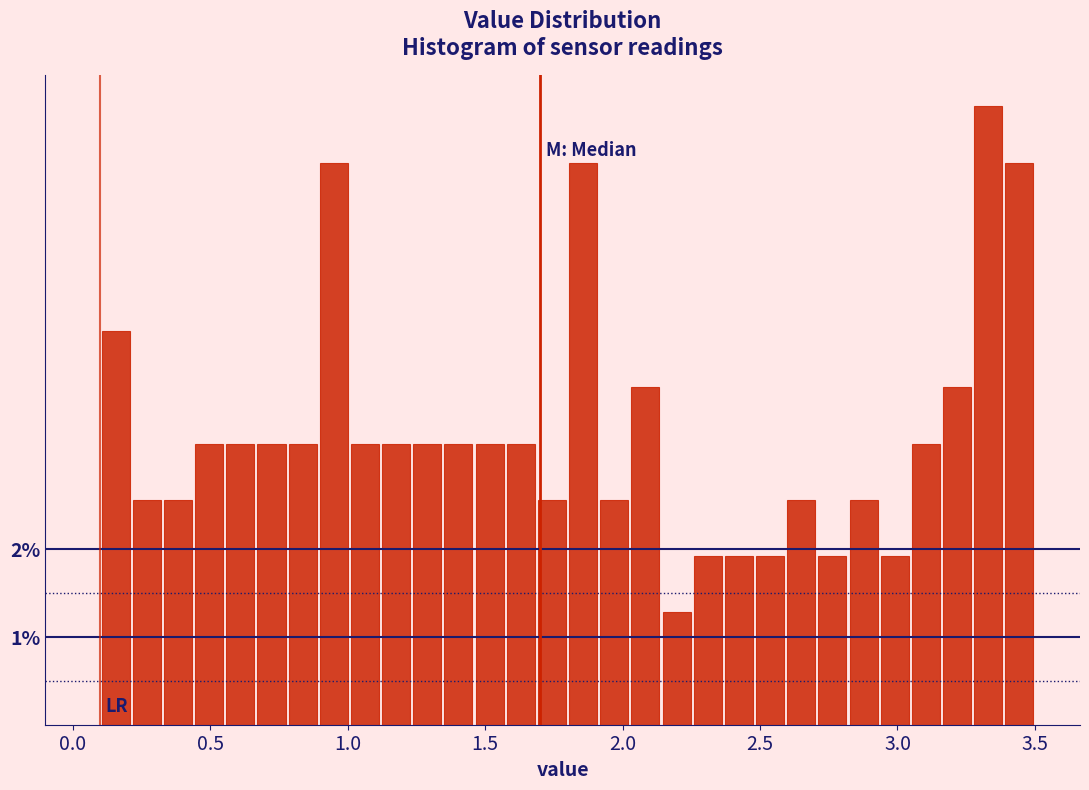

Around what value on the x-axis is the tallest bar? Give the approximate position of its centre, as read against the axis.

3.35